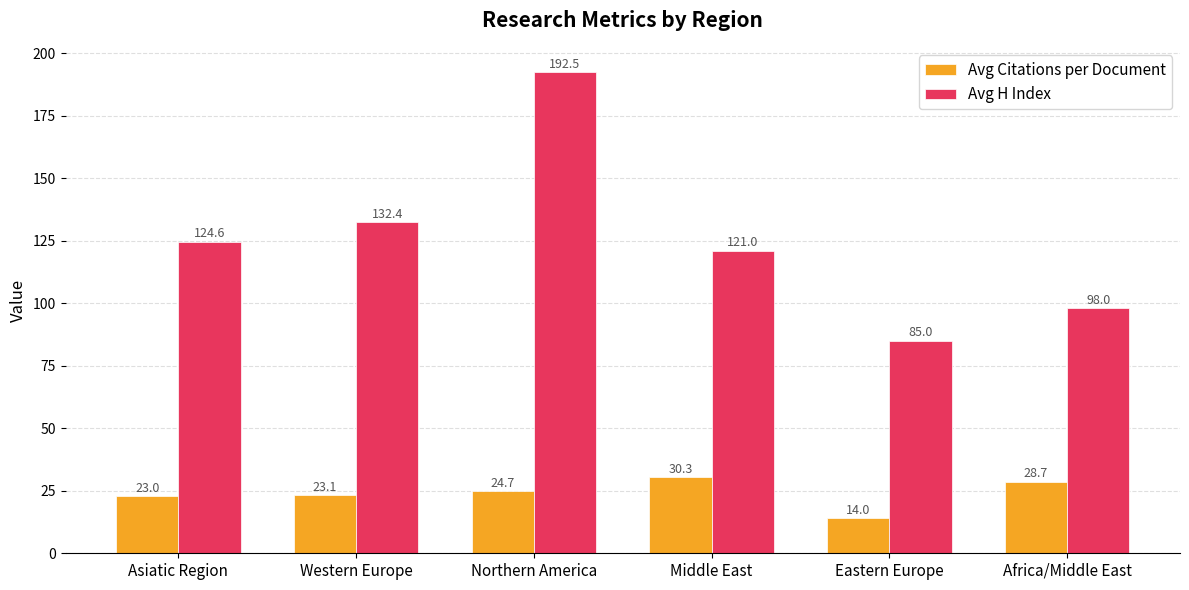

What is the label of the 5th bar from the right?

Western Europe